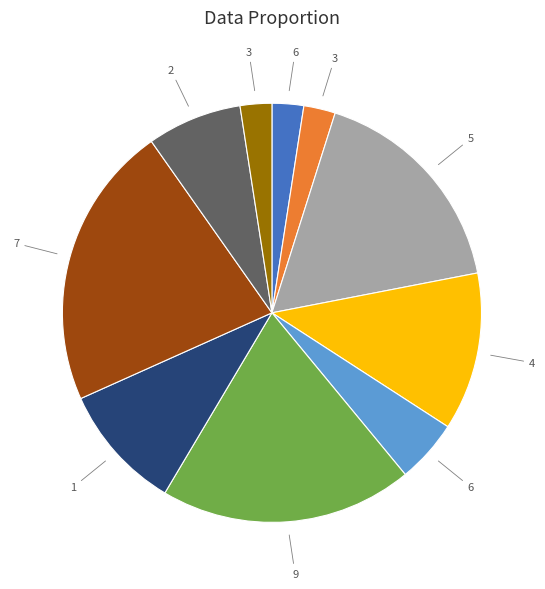

How many segments does this pie chart have?

10